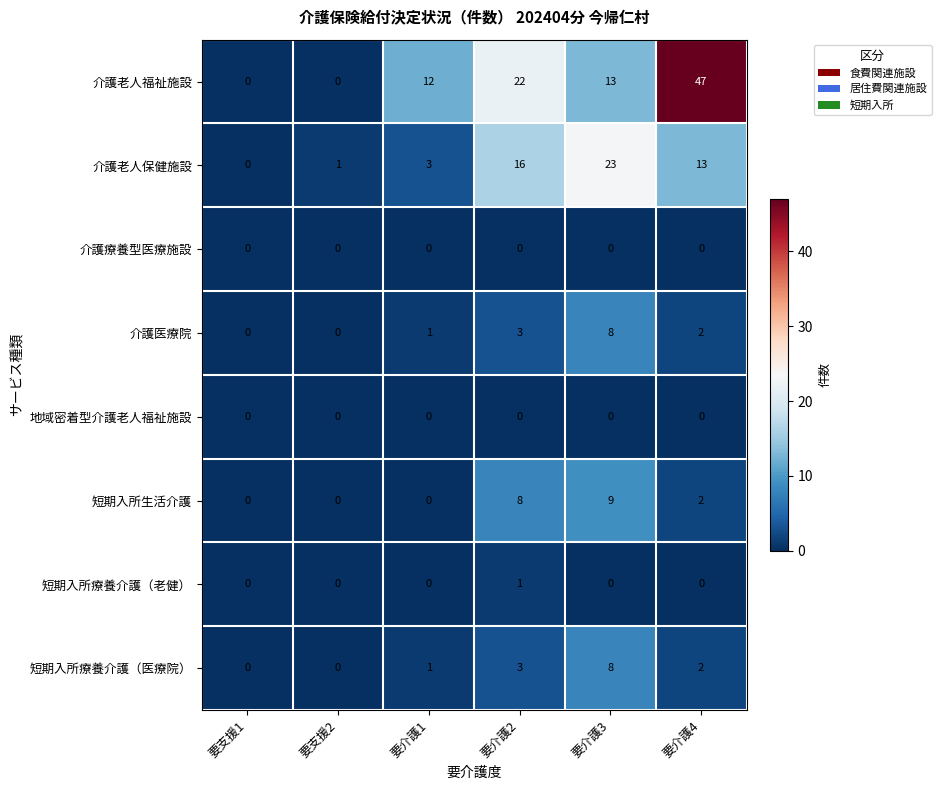

The value of 介護医療院 at 要支援2 is 0. True or false?

True